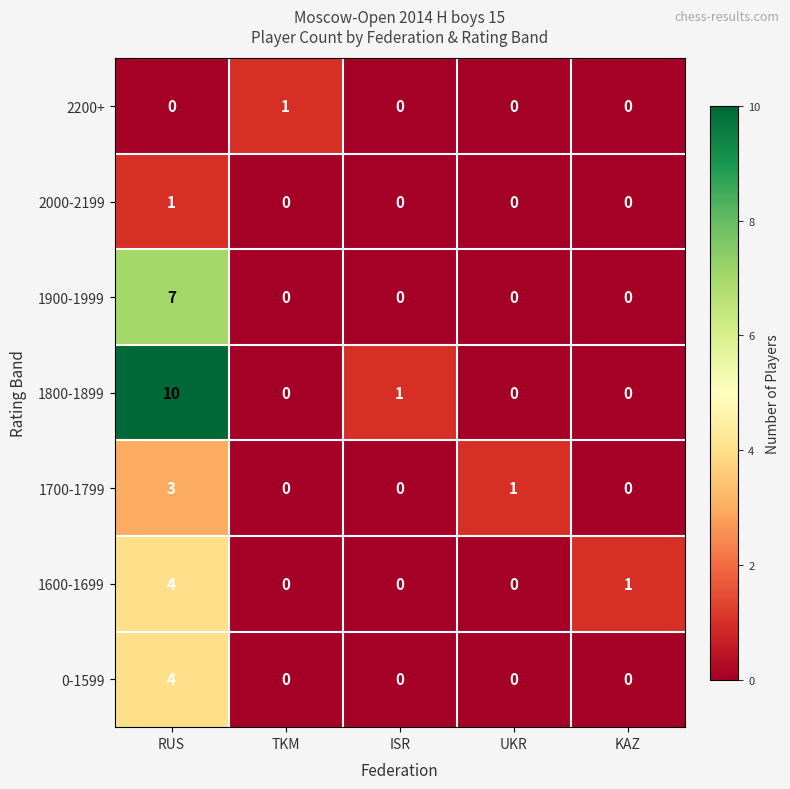

How many positive values does the 1700-1799 series have?

2